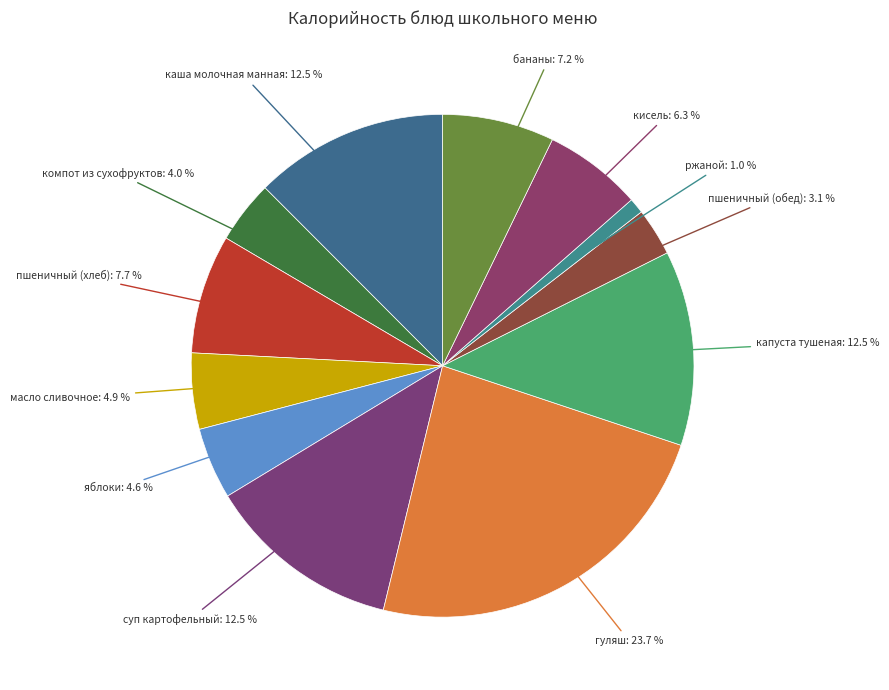

Count the number of slices in the pie.

12